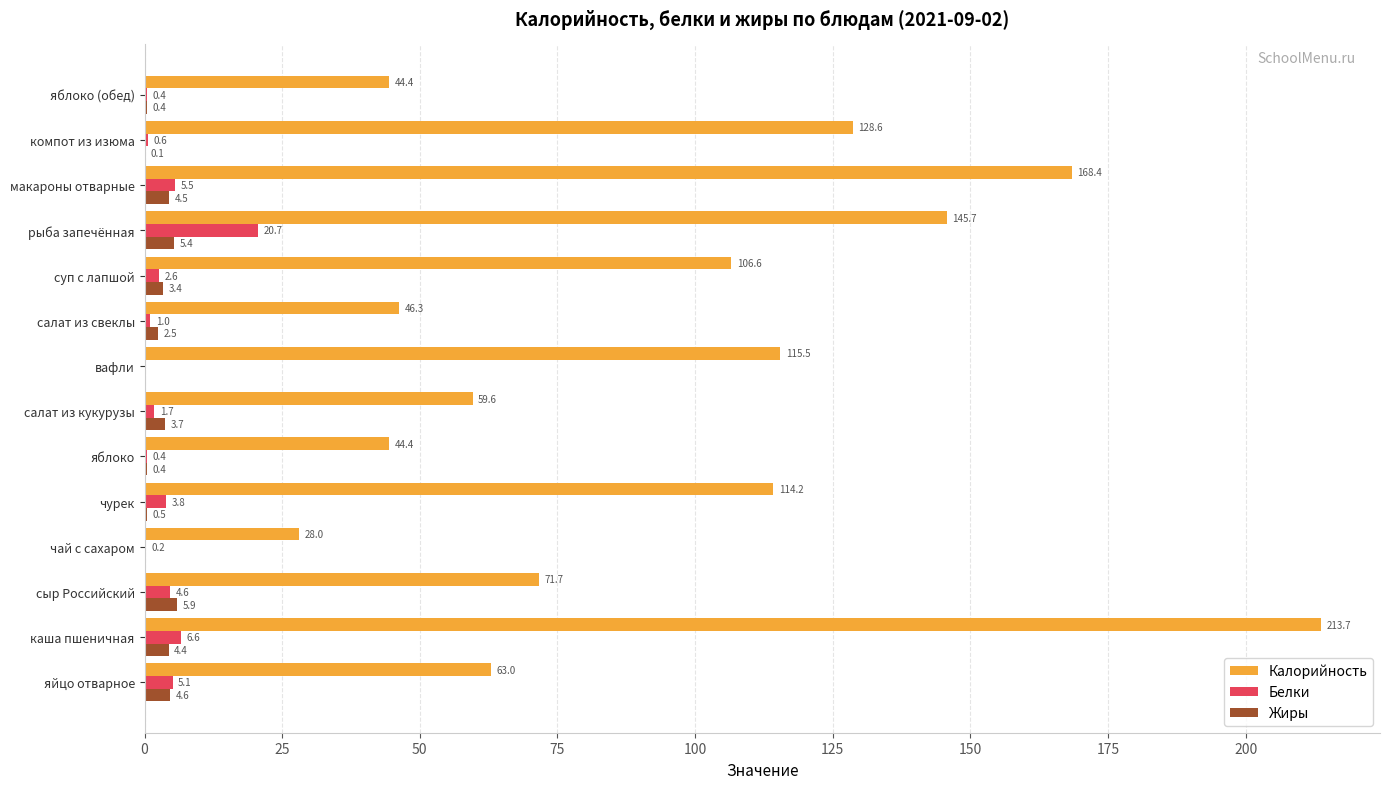

Which series has the largest total across all categories?

Калорийность